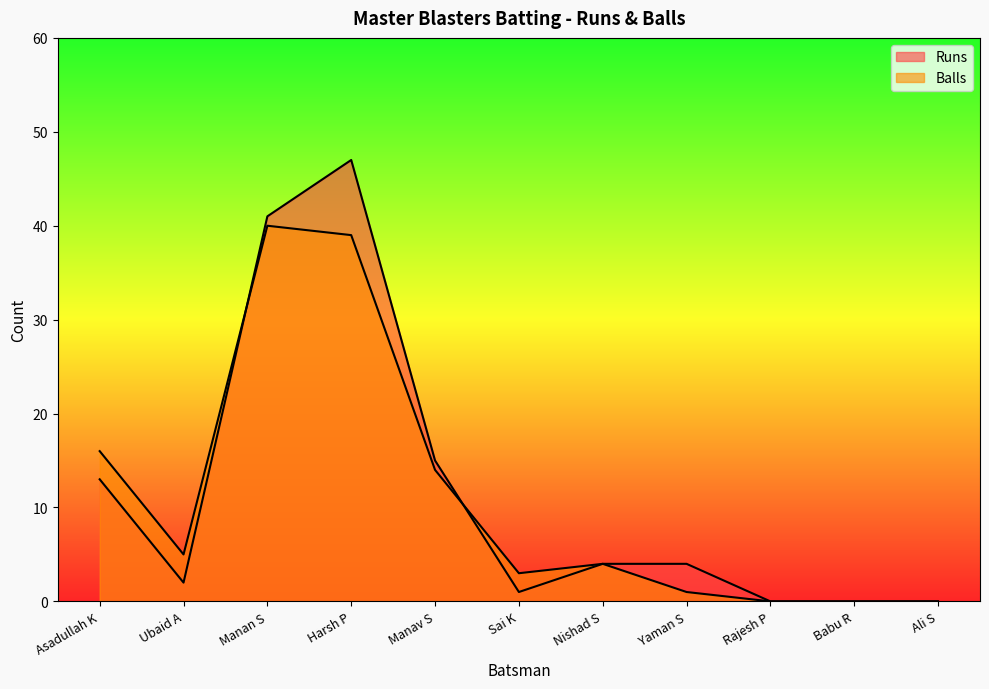

What position from the right is Babu R?

2